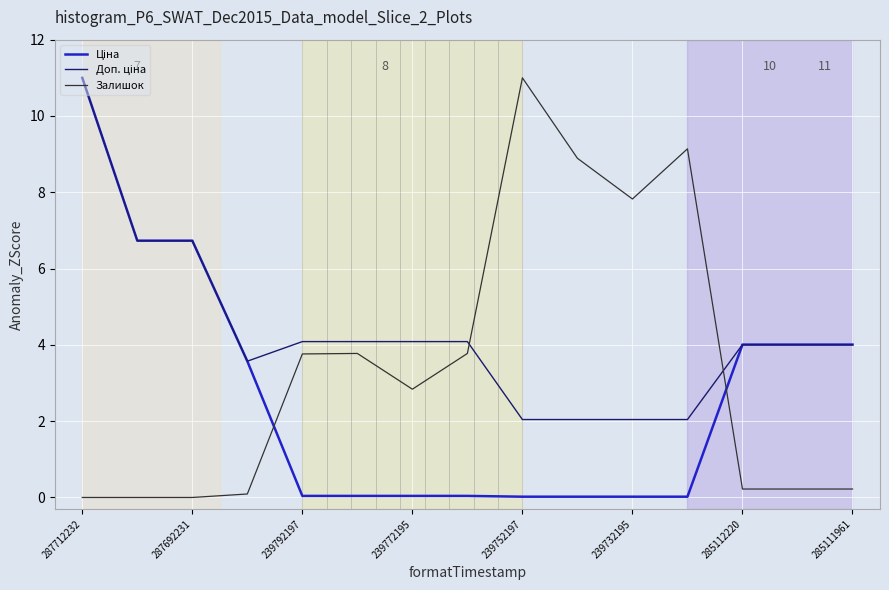

What is the greatest value displayed?

11.0